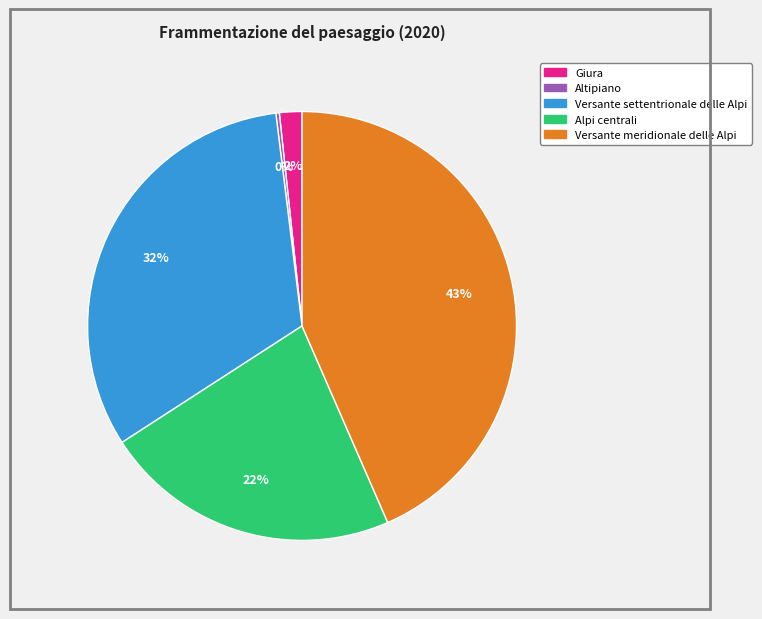

To the nearest percent, what portion does Versante meridionale delle Alpi represent?

43%